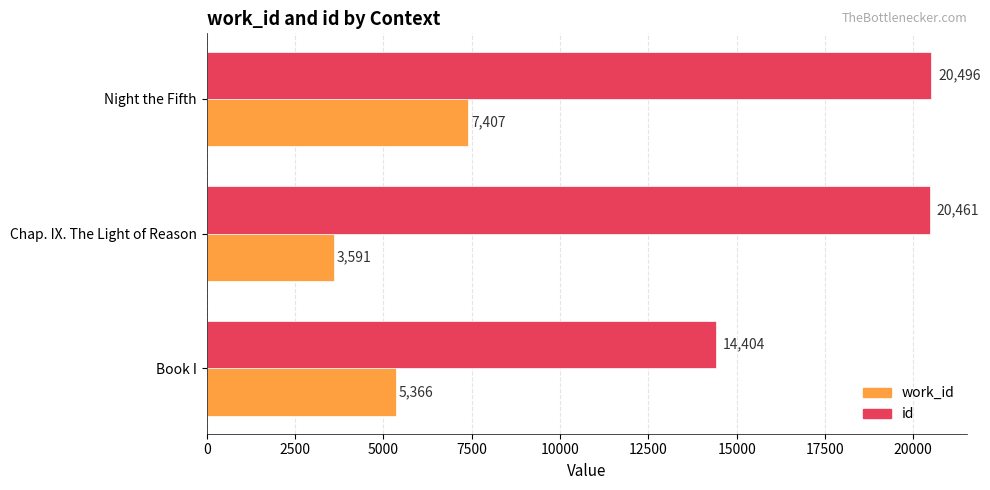

The work_id series shows 5366 at Book I. True or false?

True